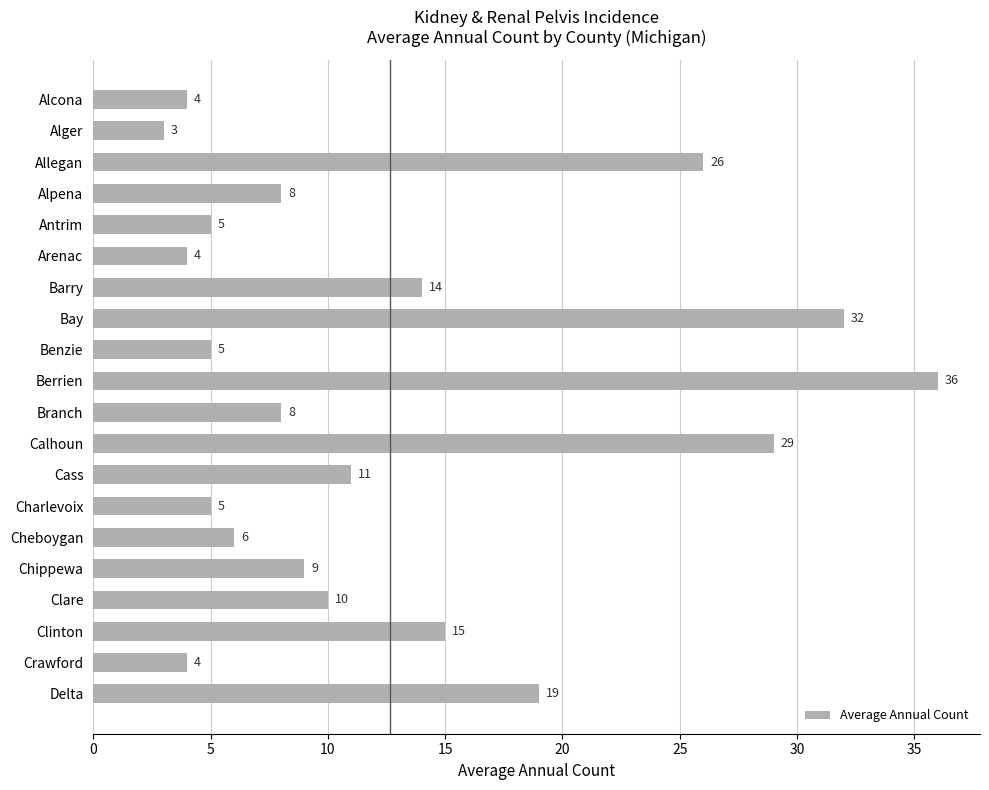

Which label corresponds to the largest value in the chart?

Berrien